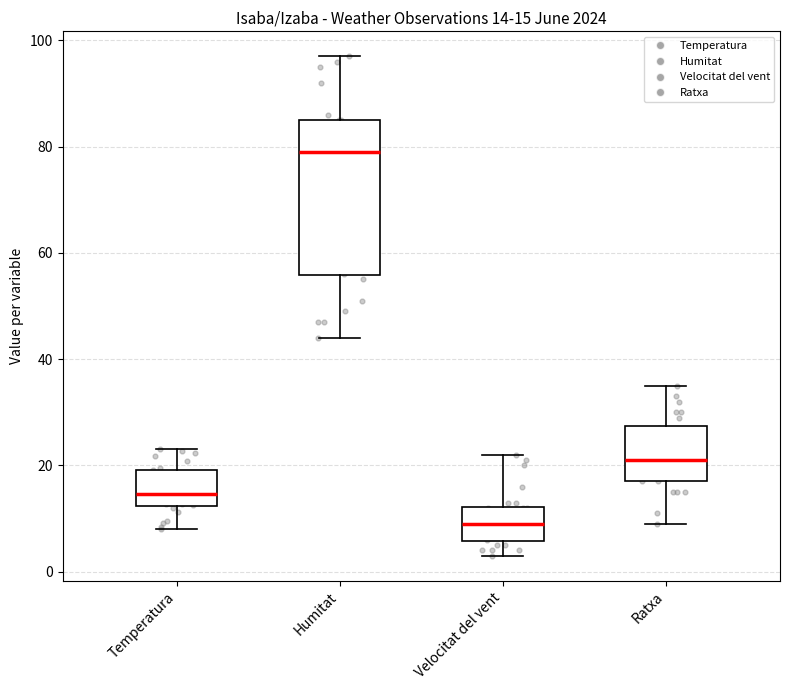

Which box's median line is the highest?

Humitat